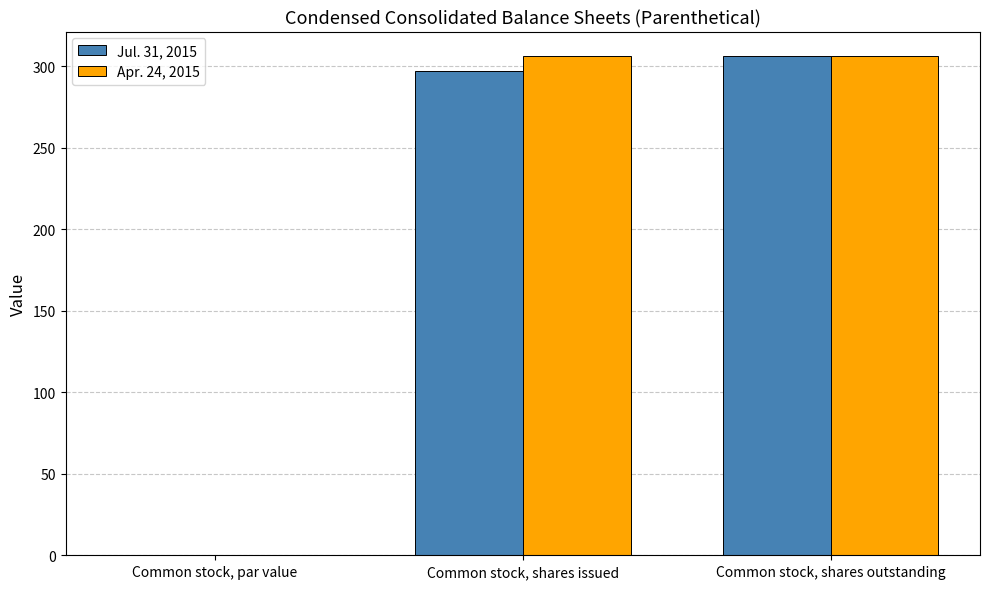

Is the value of Jul. 31, 2015 at Common stock, shares issued greater than the value of Apr. 24, 2015 at Common stock, shares outstanding?

No